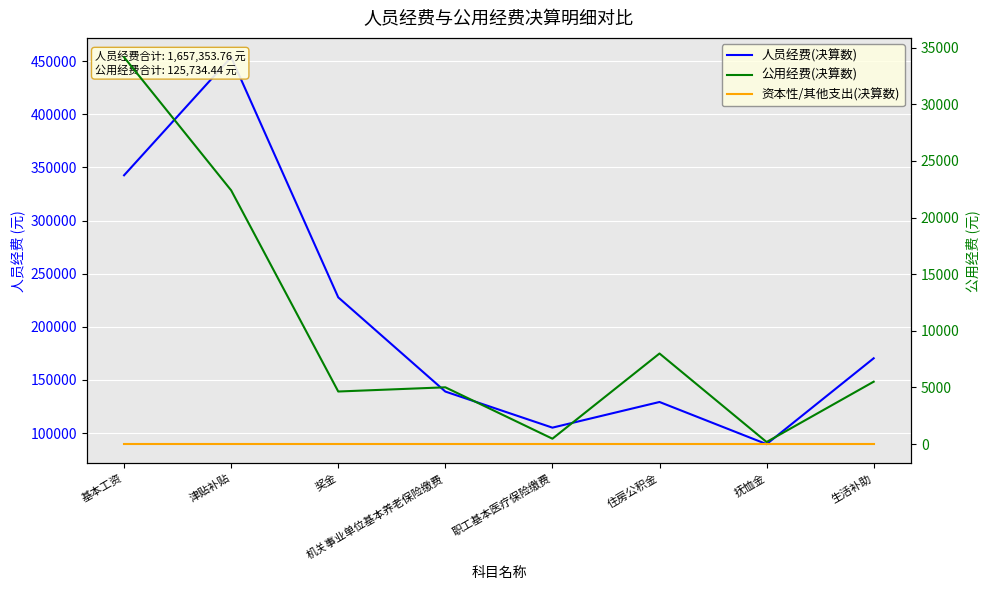

Reading right to left, list all the values displayed in this chart.

人员经费(决算数): 170394.7	89614.0	129269.0	105130.6	139085.6	227704.0	453614.9	342541.0
公用经费(决算数): 5512.0	186.4	8000.0	480.0	5015.9	4645.4	22400.0	34149.0
资本性/其他支出(决算数): 0.0	0.0	0.0	0.0	0.0	0.0	0.0	0.0